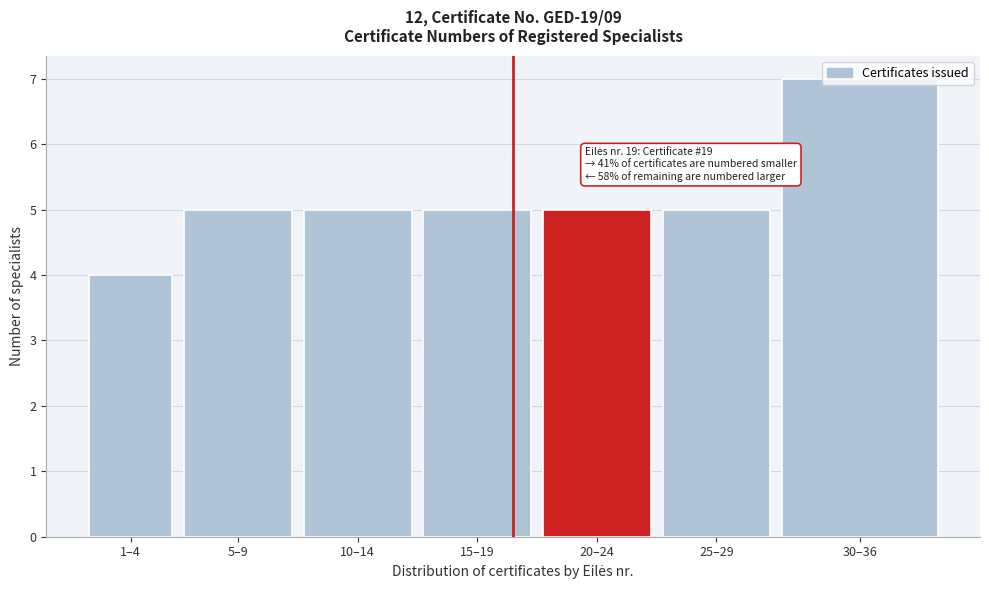

What is the label of the 1st bar from the left?

1–4